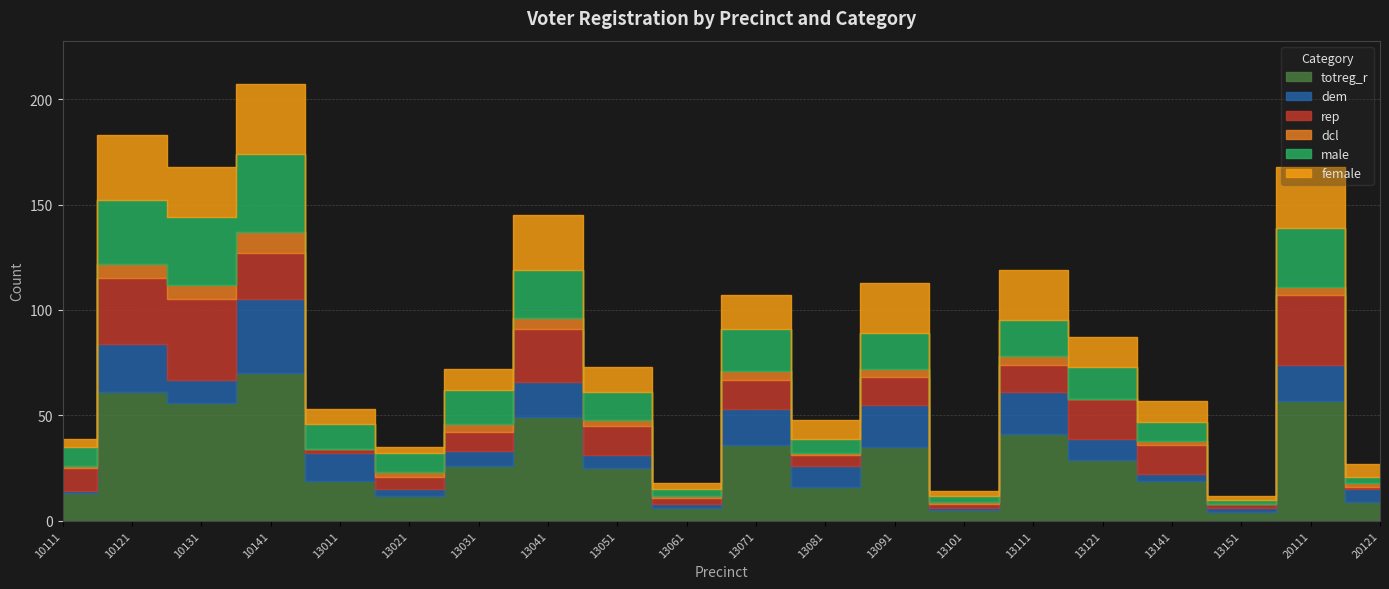

List the labels in order of dem value, largest first.

10141, 10121, 13091, 13111, 13041, 13071, 20111, 13011, 10131, 13081, 13121, 13031, 13051, 20121, 13021, 13141, 13061, 13151, 10111, 13101